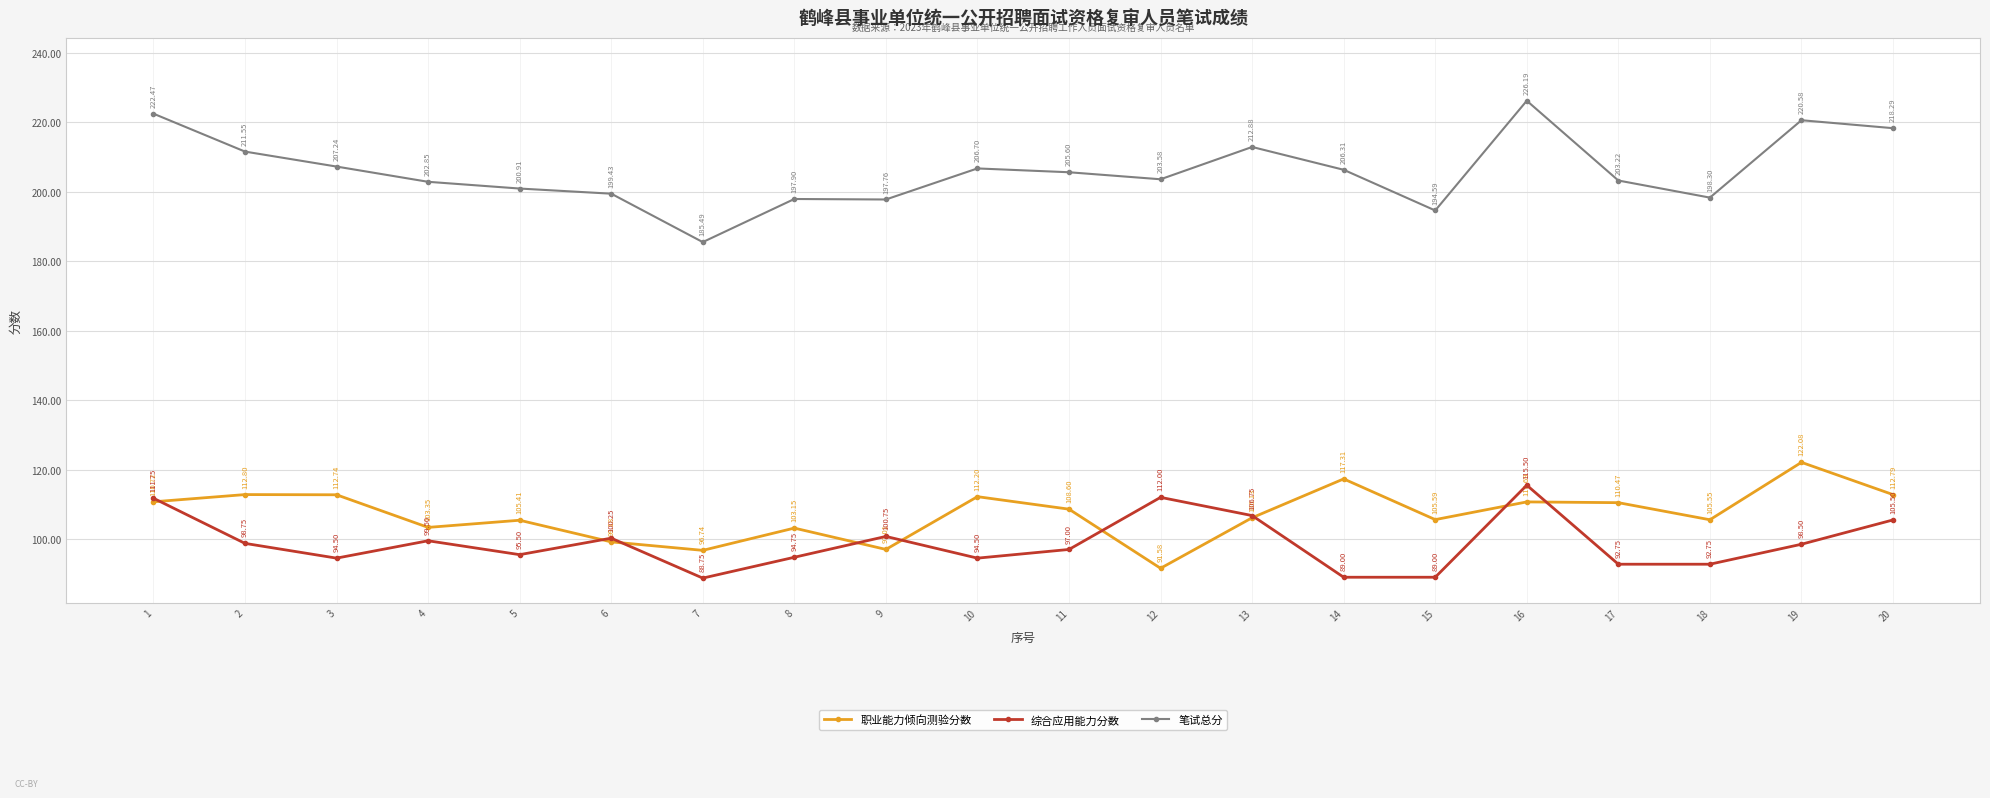

How many data points in 笔试总分 are above 205?

10